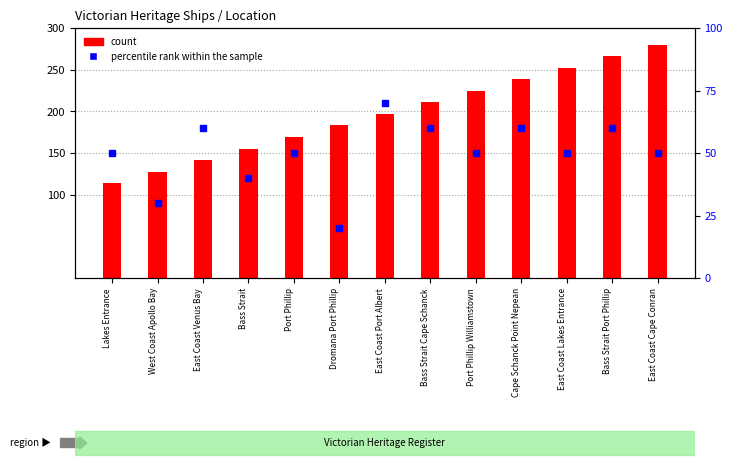

What position from the right is Lakes Entrance?

13